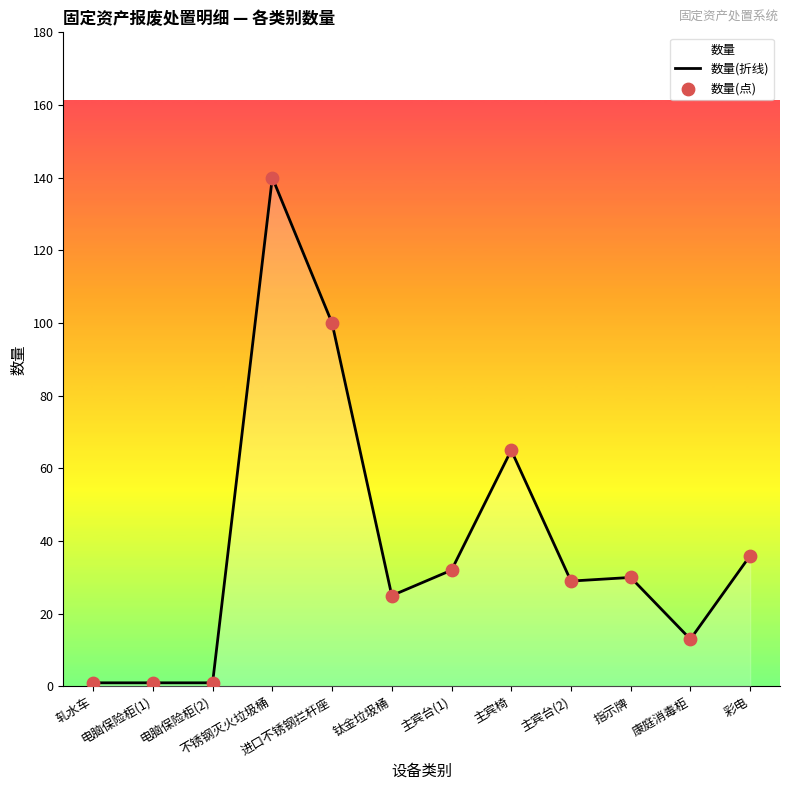

What are all the series names shown in the legend?

数量(折线), 数量(点)